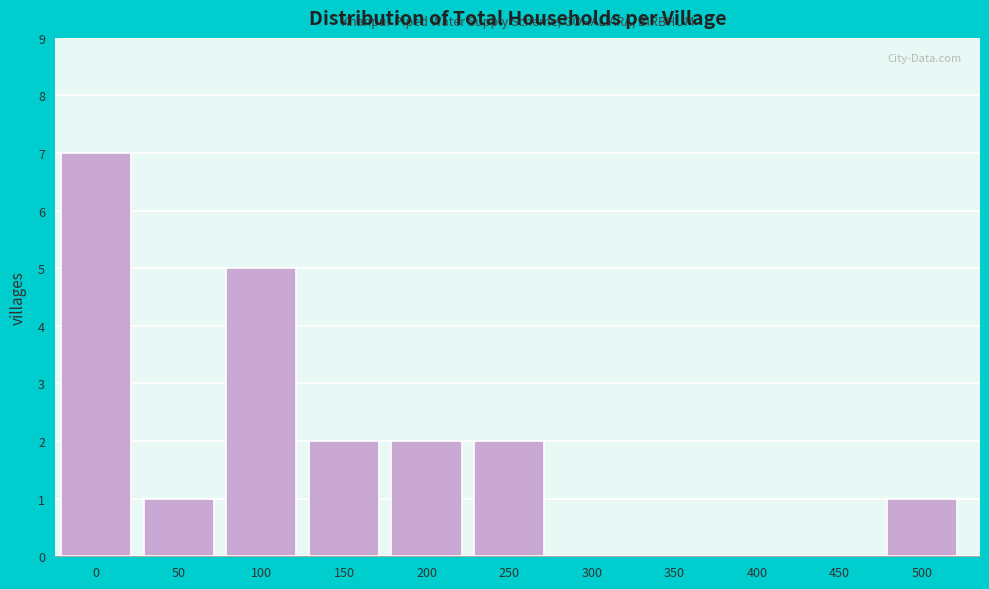

Reading left to right, list all the values displayed in this chart.

0=7	50=1	100=5	150=2	200=2	250=2	300=0	350=0	400=0	450=0	500=1